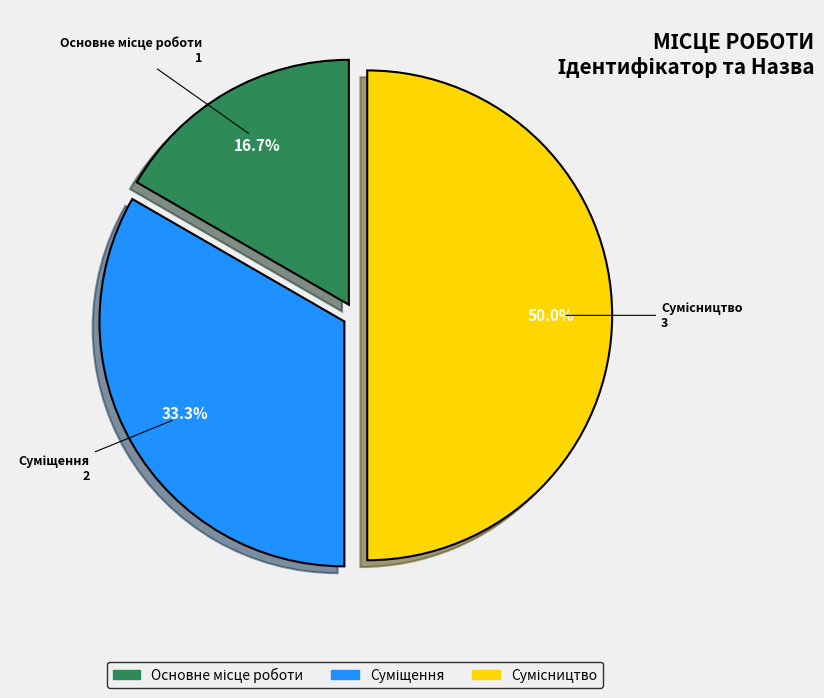

What is the smallest slice in the pie chart?

Основне місце роботи